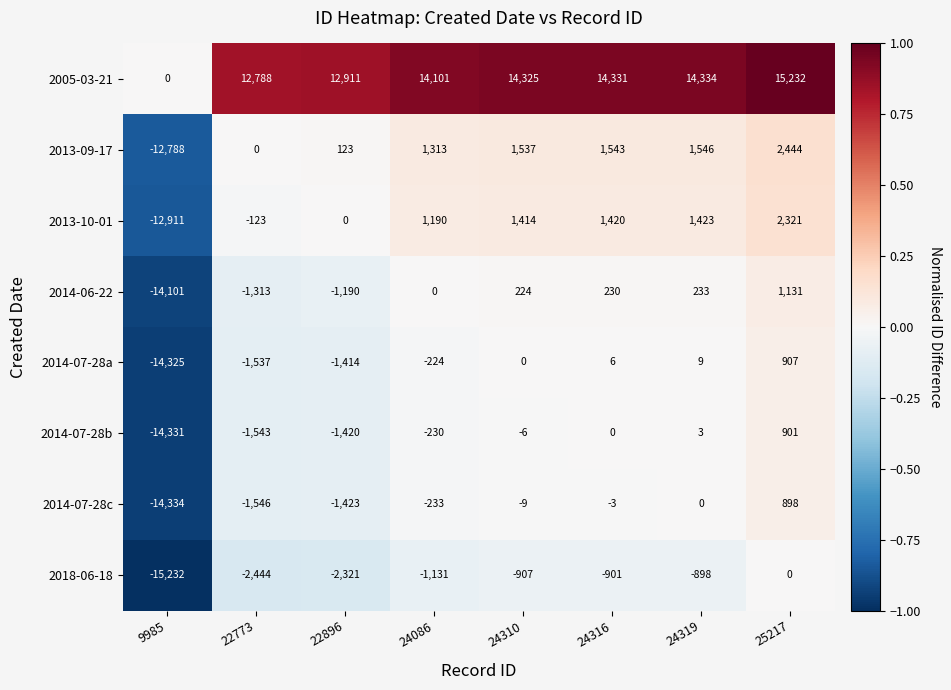

What is the smallest value displayed?

-15232